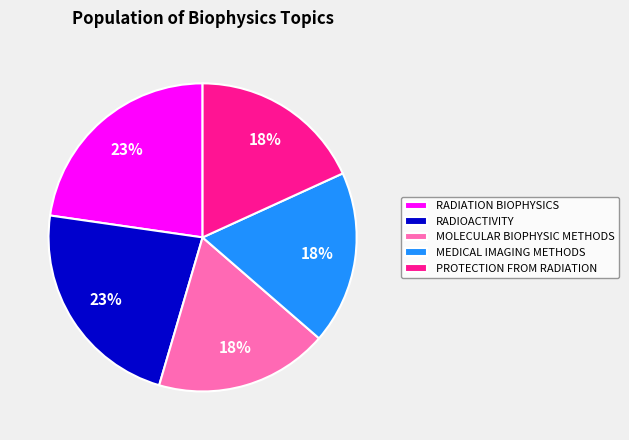

How many segments does this pie chart have?

5